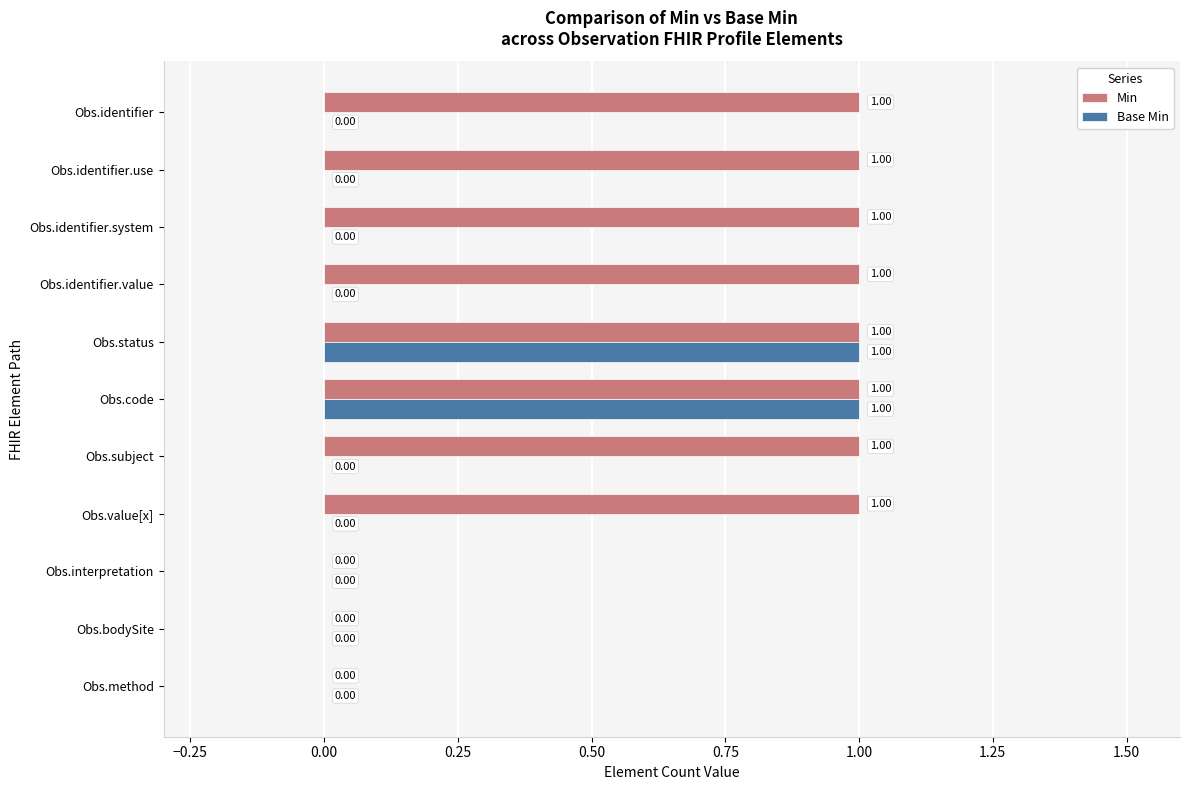

What is the sum of all Min values?

8